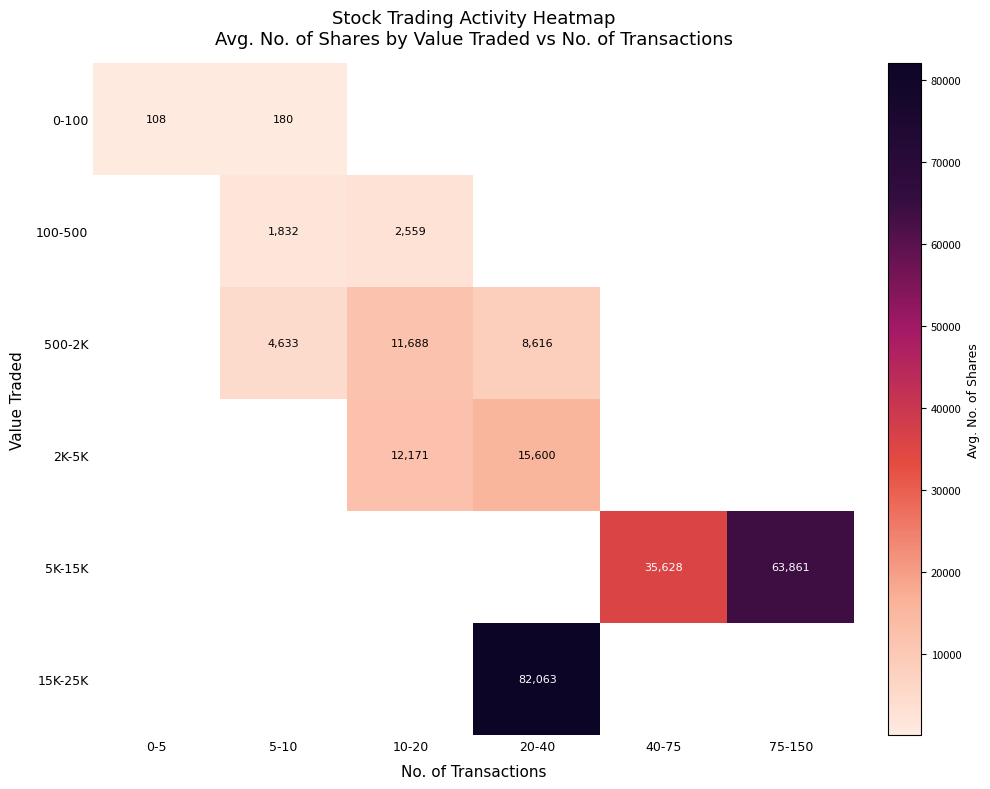

Is it true that 5K-15K equals 35128 at 75-150?

False